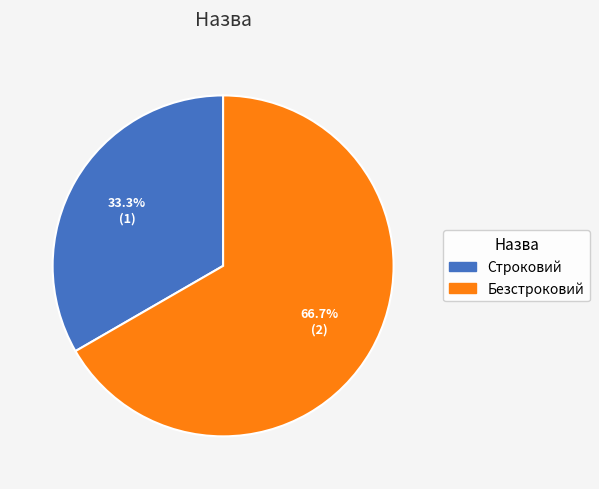

Approximately how many times larger is the value at Безстроковий compared to Строковий?

2.0